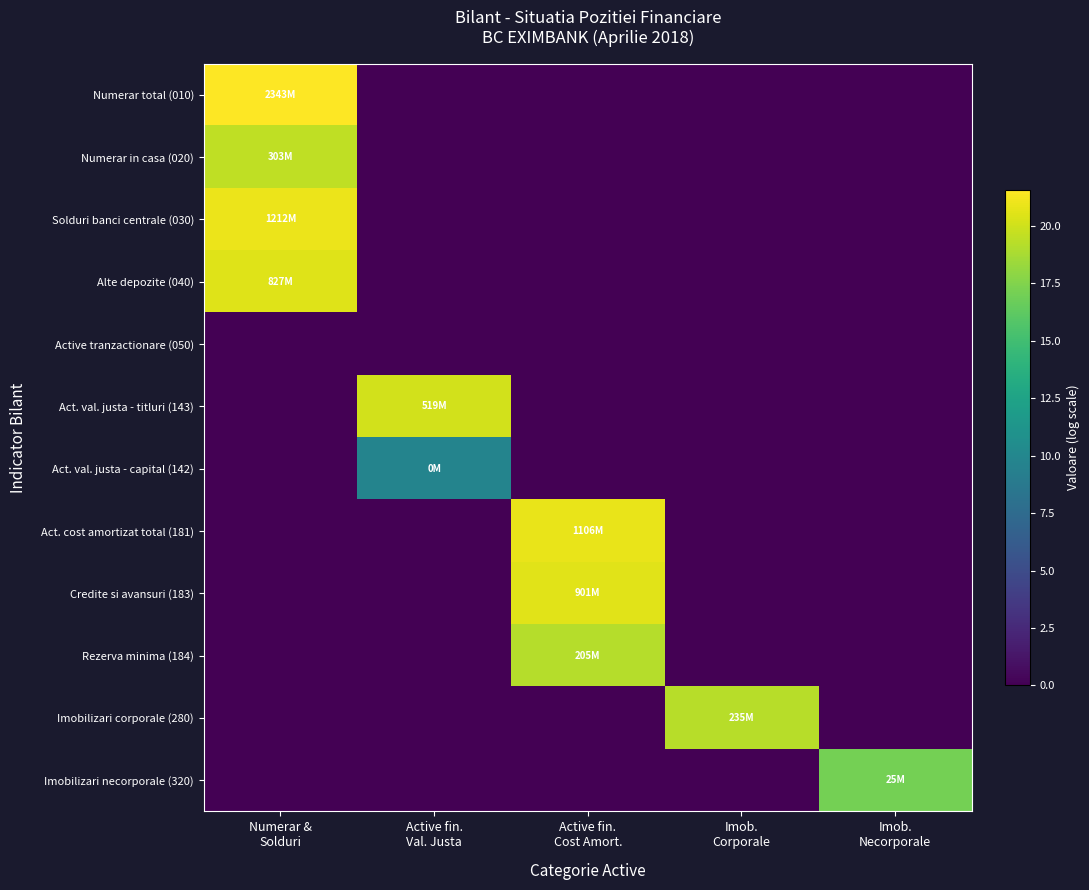

Reading left to right, list all the values displayed in this chart.

Numerar total (010): Numerar &
Solduri=21.6	Active fin.
Val. Justa=0.0	Active fin.
Cost Amort.=0.0	Imob.
Corporale=0.0	Imob.
Necorporale=0.0
Numerar in casa (020): Numerar &
Solduri=19.5	Active fin.
Val. Justa=0.0	Active fin.
Cost Amort.=0.0	Imob.
Corporale=0.0	Imob.
Necorporale=0.0
Solduri banci centrale (030): Numerar &
Solduri=20.9	Active fin.
Val. Justa=0.0	Active fin.
Cost Amort.=0.0	Imob.
Corporale=0.0	Imob.
Necorporale=0.0
Alte depozite (040): Numerar &
Solduri=20.5	Active fin.
Val. Justa=0.0	Active fin.
Cost Amort.=0.0	Imob.
Corporale=0.0	Imob.
Necorporale=0.0
Active tranzactionare (050): Numerar &
Solduri=0.0	Active fin.
Val. Justa=0.0	Active fin.
Cost Amort.=0.0	Imob.
Corporale=0.0	Imob.
Necorporale=0.0
Act. val. justa - titluri (143): Numerar &
Solduri=0.0	Active fin.
Val. Justa=20.1	Active fin.
Cost Amort.=0.0	Imob.
Corporale=0.0	Imob.
Necorporale=0.0
Act. val. justa - capital (142): Numerar &
Solduri=0.0	Active fin.
Val. Justa=9.7	Active fin.
Cost Amort.=0.0	Imob.
Corporale=0.0	Imob.
Necorporale=0.0
Act. cost amortizat total (181): Numerar &
Solduri=0.0	Active fin.
Val. Justa=0.0	Active fin.
Cost Amort.=20.8	Imob.
Corporale=0.0	Imob.
Necorporale=0.0
Credite si avansuri (183): Numerar &
Solduri=0.0	Active fin.
Val. Justa=0.0	Active fin.
Cost Amort.=20.6	Imob.
Corporale=0.0	Imob.
Necorporale=0.0
Rezerva minima (184): Numerar &
Solduri=0.0	Active fin.
Val. Justa=0.0	Active fin.
Cost Amort.=19.1	Imob.
Corporale=0.0	Imob.
Necorporale=0.0
Imobilizari corporale (280): Numerar &
Solduri=0.0	Active fin.
Val. Justa=0.0	Active fin.
Cost Amort.=0.0	Imob.
Corporale=19.3	Imob.
Necorporale=0.0
Imobilizari necorporale (320): Numerar &
Solduri=0.0	Active fin.
Val. Justa=0.0	Active fin.
Cost Amort.=0.0	Imob.
Corporale=0.0	Imob.
Necorporale=17.0